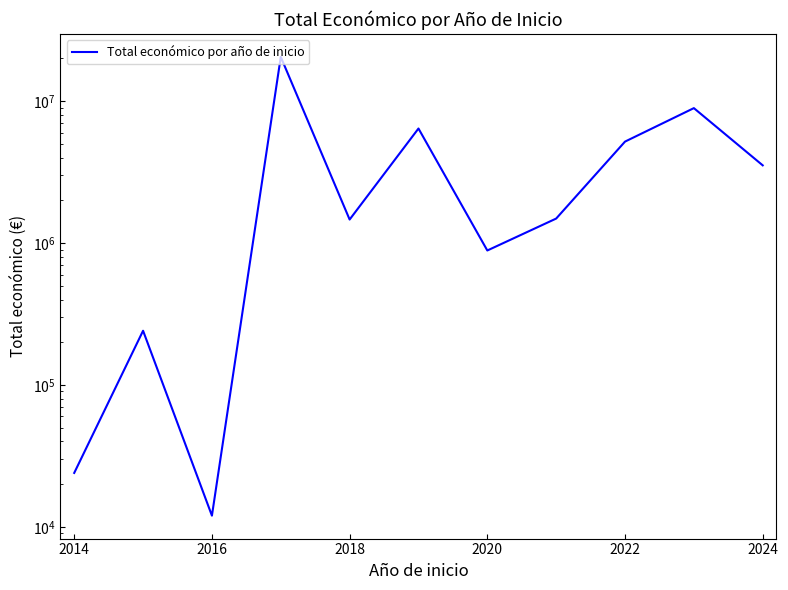

Count the number of values greater than 1488013.

5